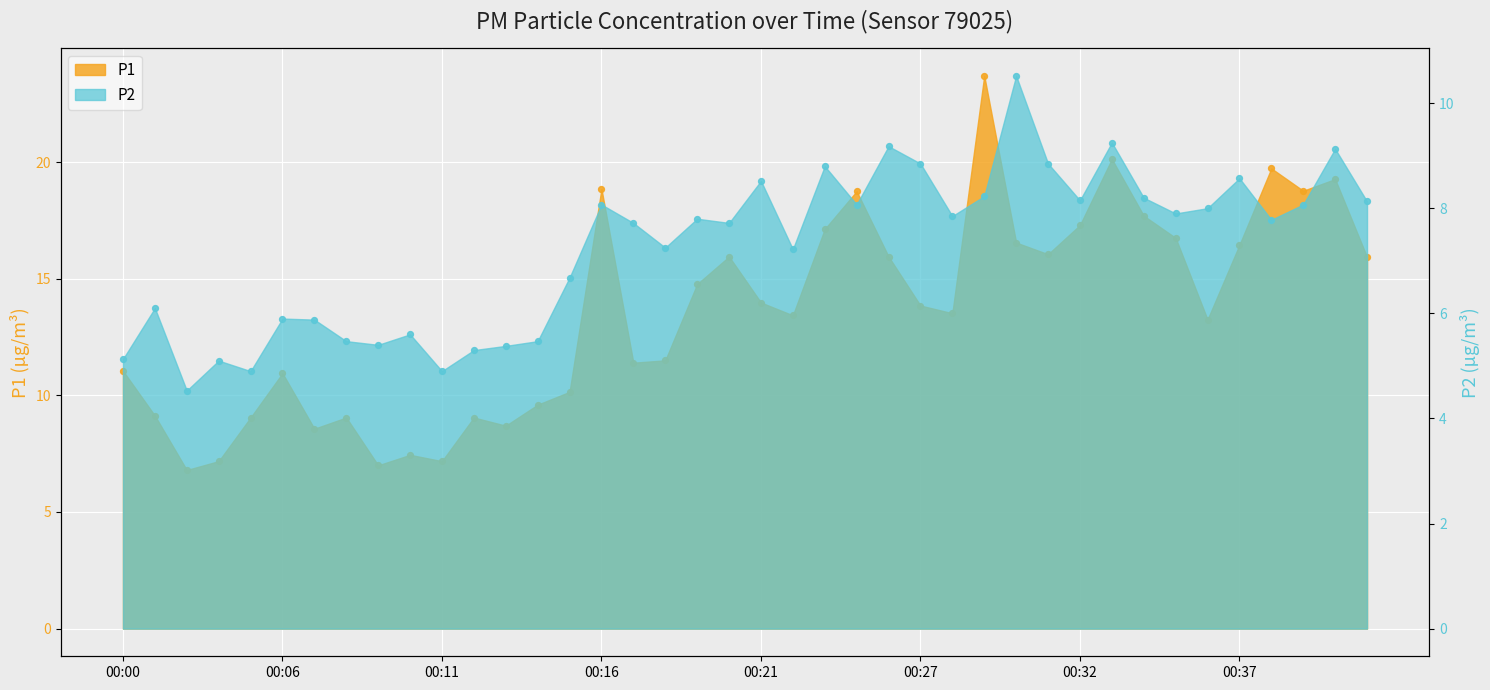

Which series contains the lowest Y value?

P2